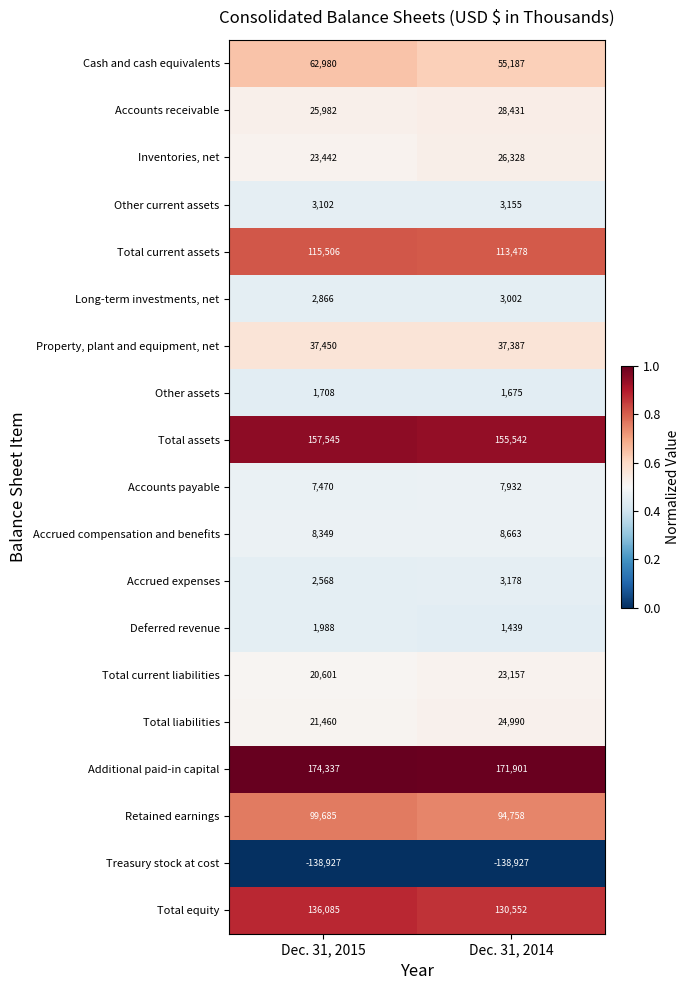

What is the difference between the maximum and minimum values in the Other current assets series?

53